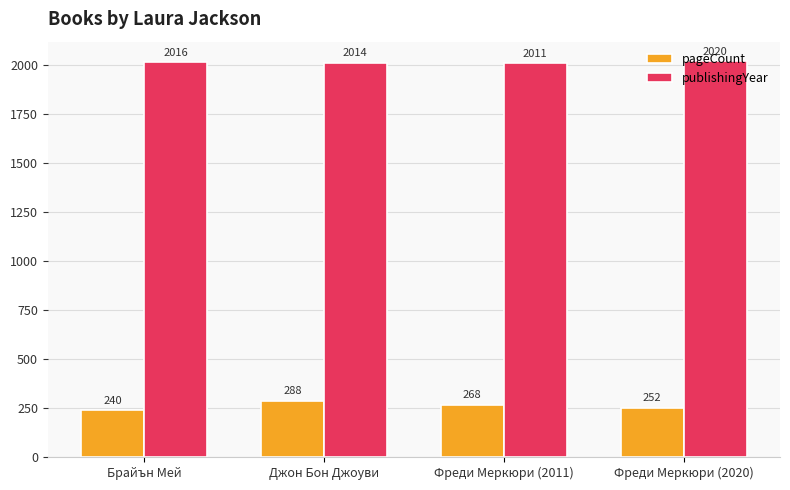

Reading left to right, list all the values displayed in this chart.

pageCount: 240	288	268	252
publishingYear: 2016	2014	2011	2020